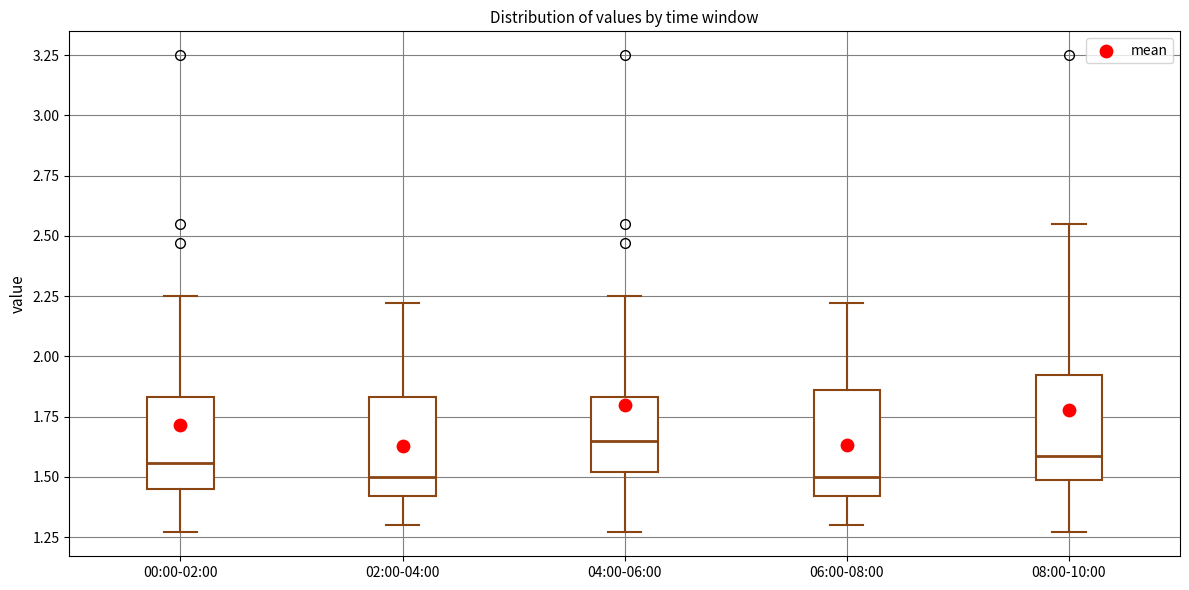

Where does the lower whisker of the box for 06:00-08:00 end on the y-axis? The values are not printed on the chart, so give them approximately, as read against the axis.

1.30